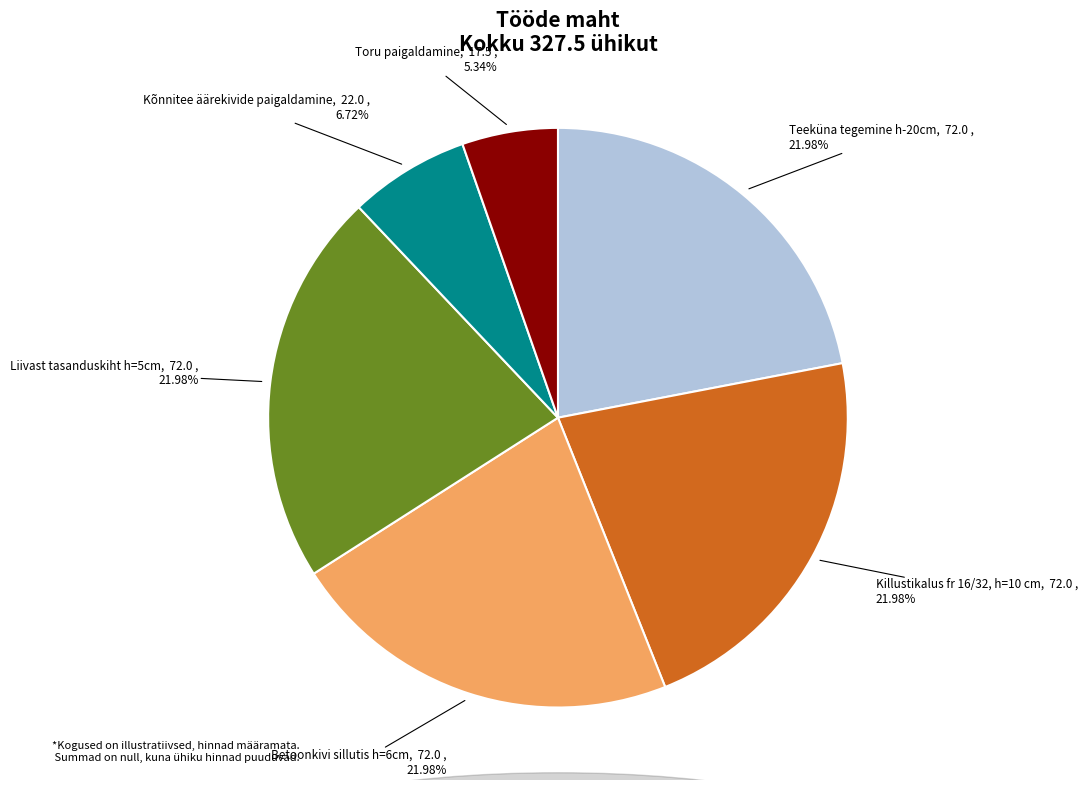

Which slice is the smallest?

Toru paigaldamine